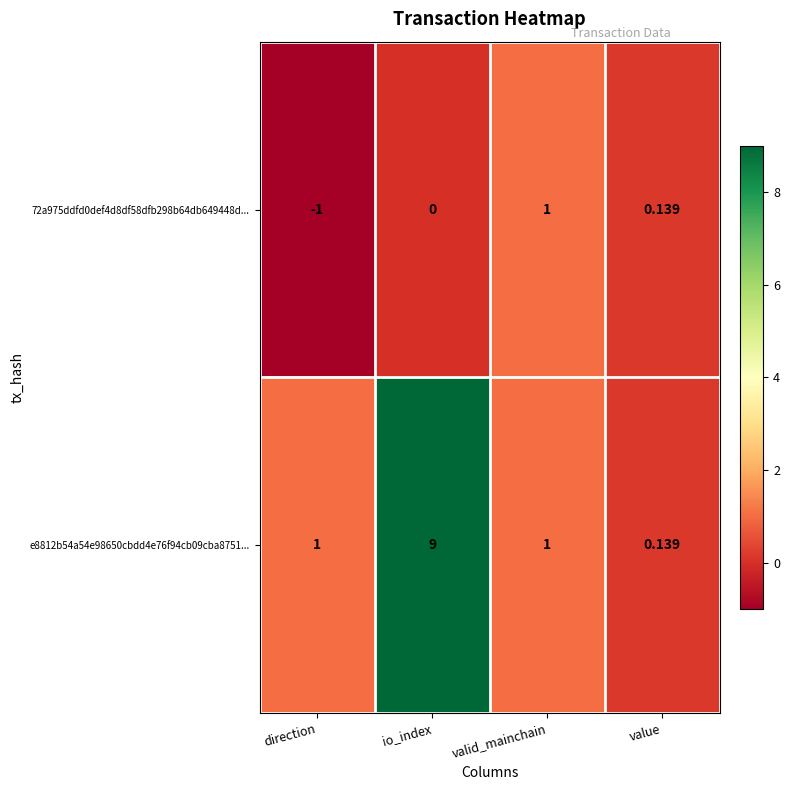

List the series in order of their peak value, highest first.

e8812b54a54e98650cbdd4e76f94cb09cba8751..., 72a975ddfd0def4d8df58dfb298b64db649448d...